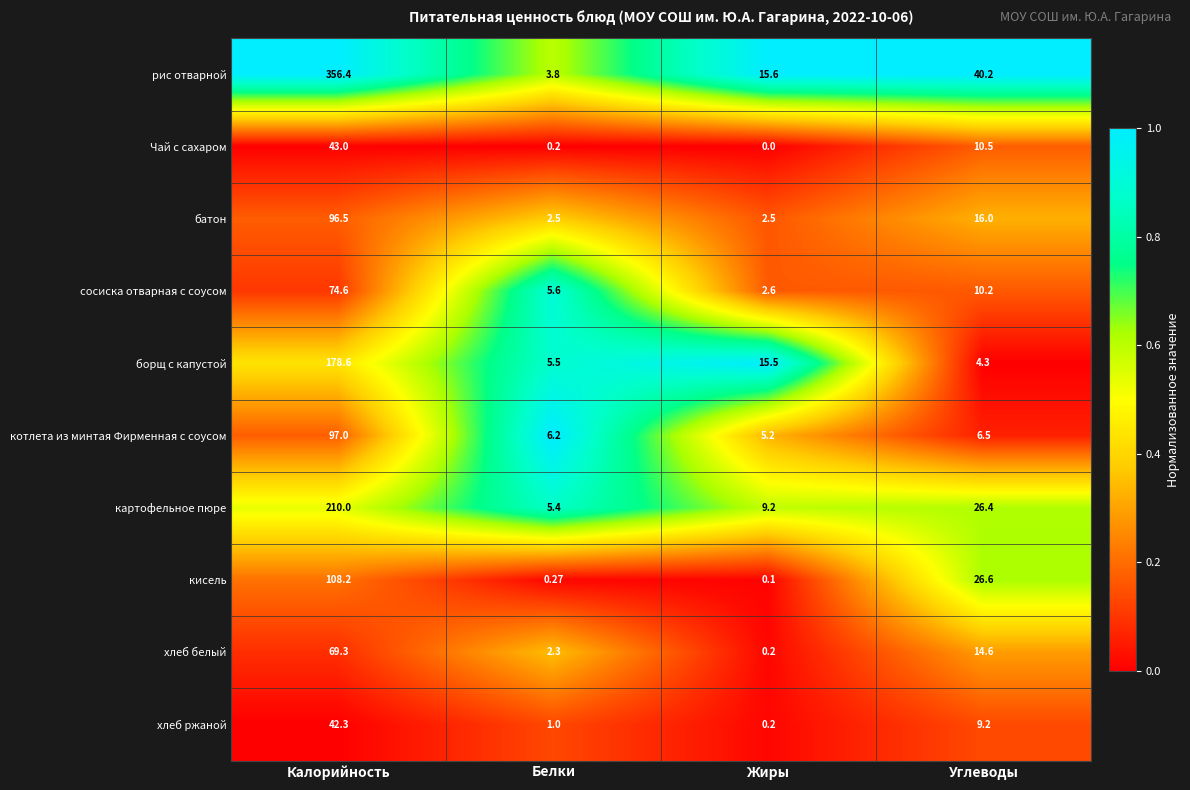

At which category is the sum across all series the highest?

Калорийность